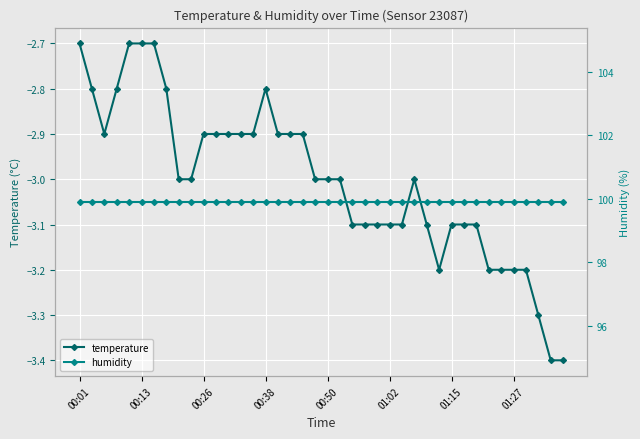

What position from the left is 00:26?

3